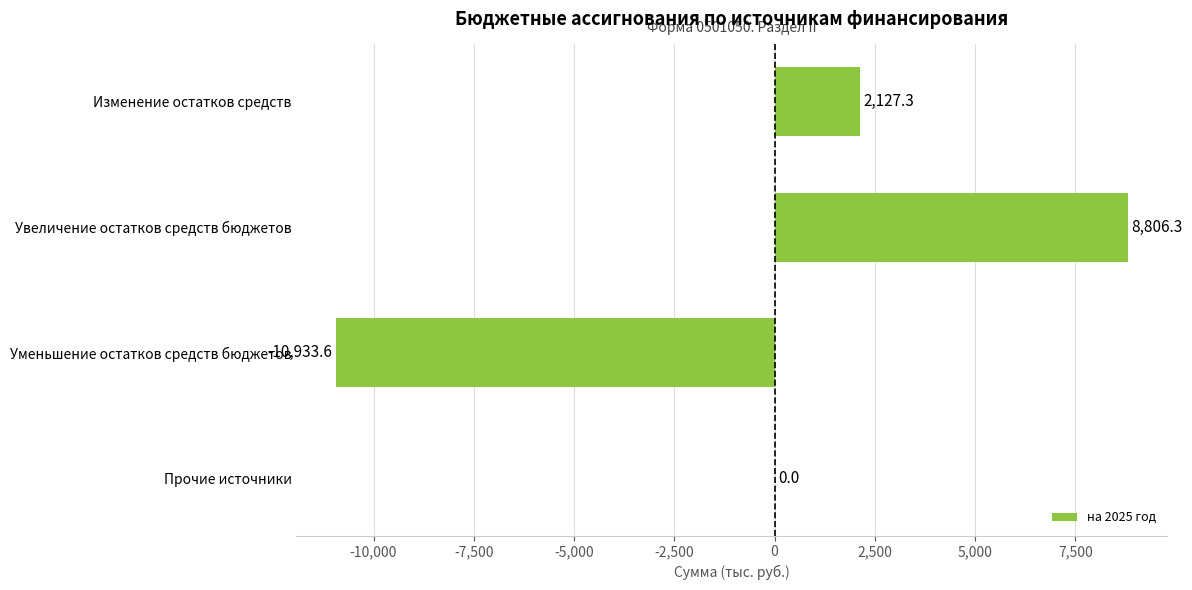

How many categories are shown in the chart?

4